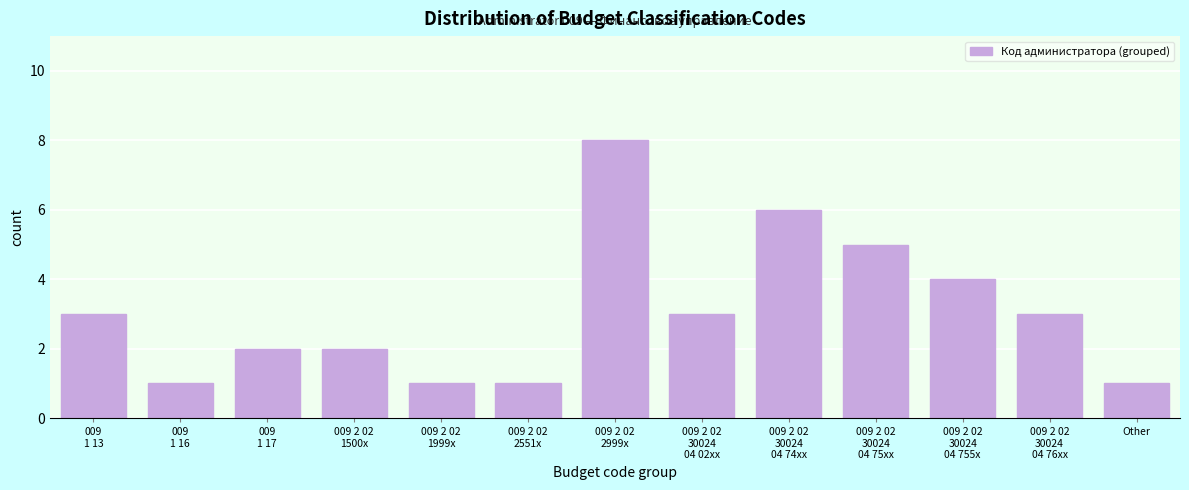

Reading left to right, extract all data points from this chart.

3	1	2	2	1	1	8	3	6	5	4	3	1